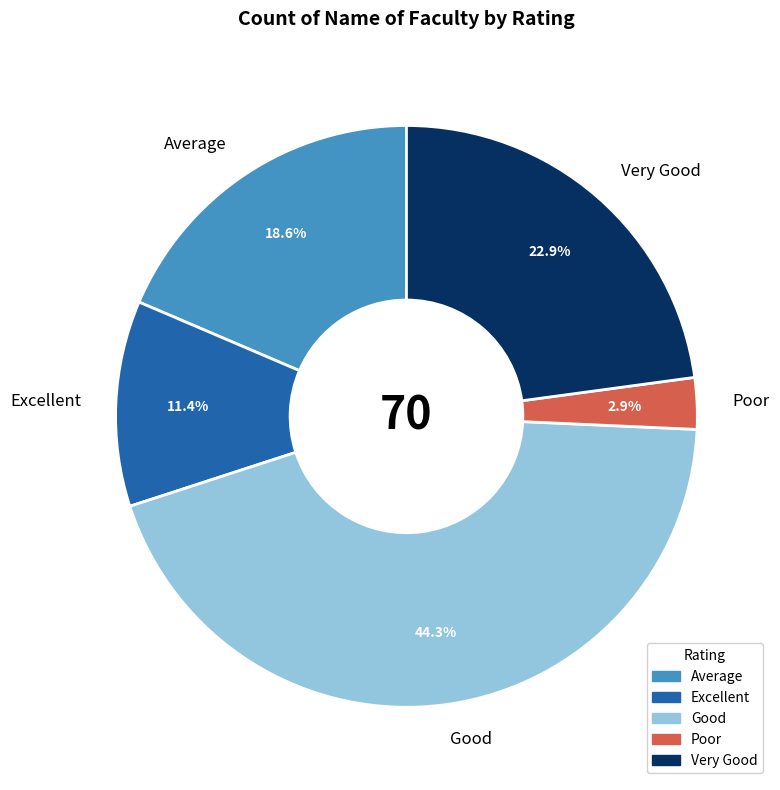

How many segments does this pie chart have?

5